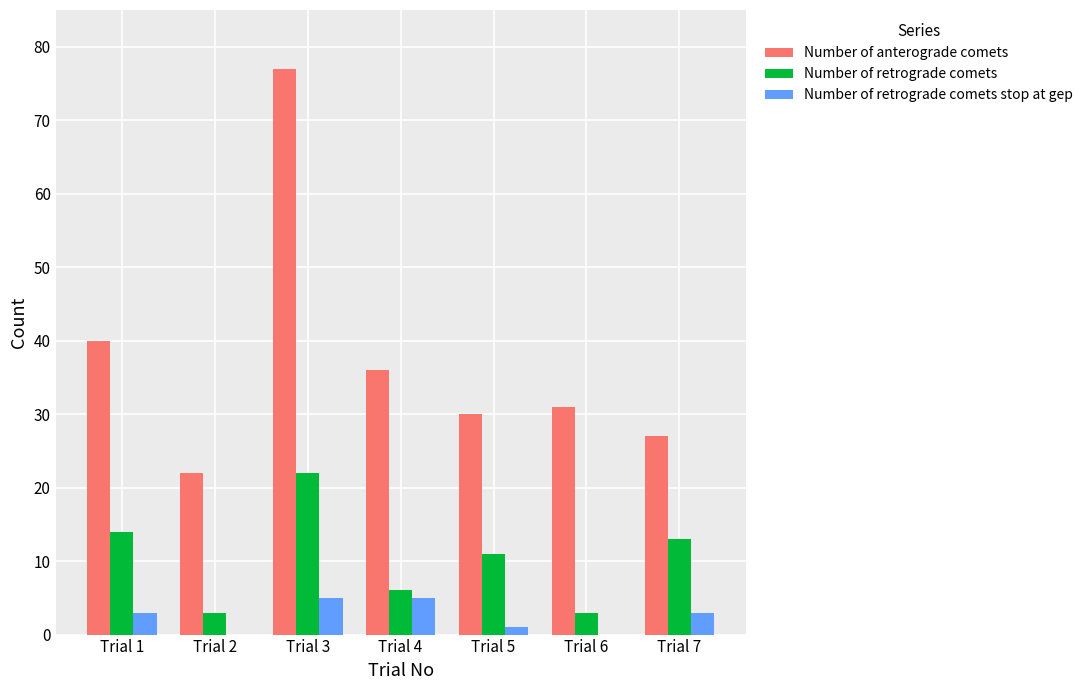

What is the sum of all Number of retrograde comets stop at gep values?

17